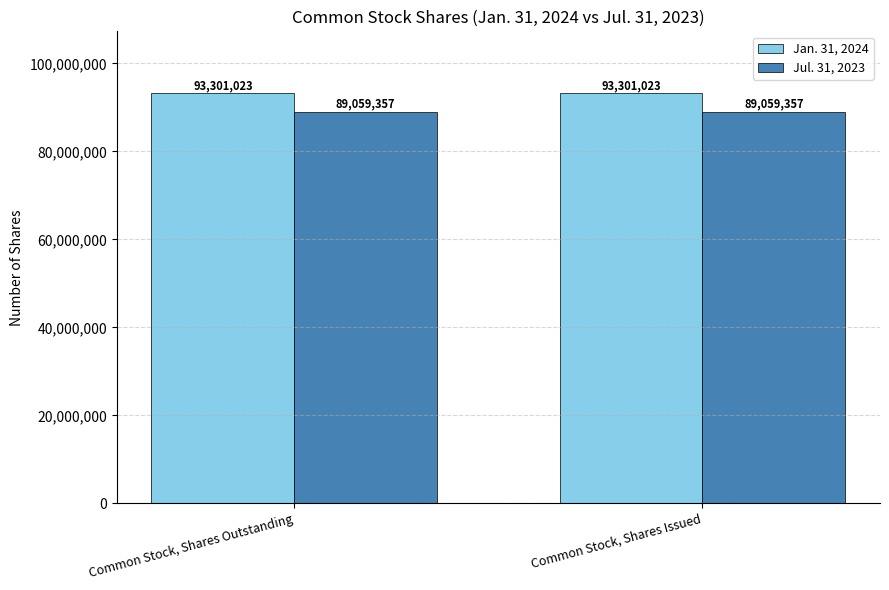

Are the bars grouped side by side (vs. stacked)?

Yes